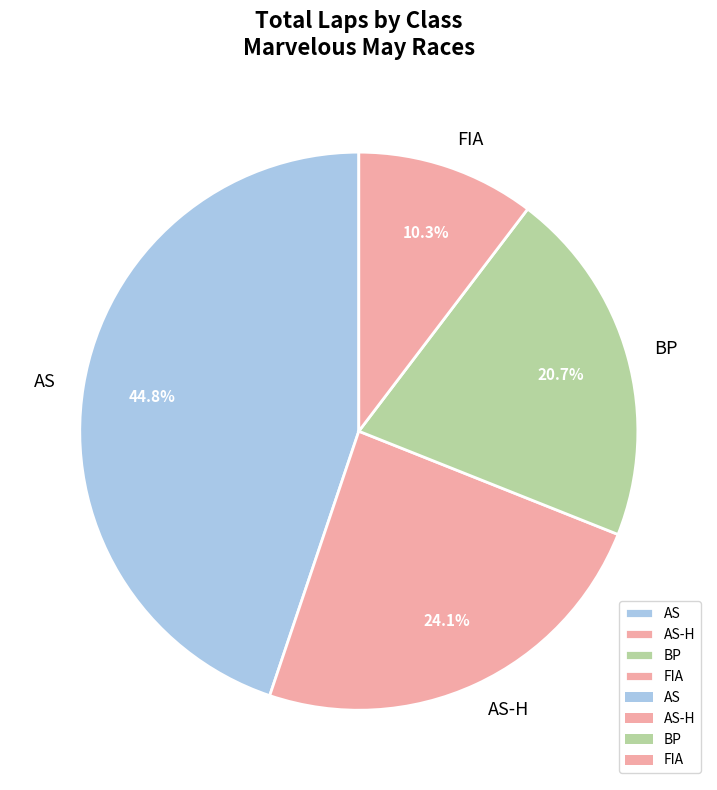

How many slices are in this pie chart?

4